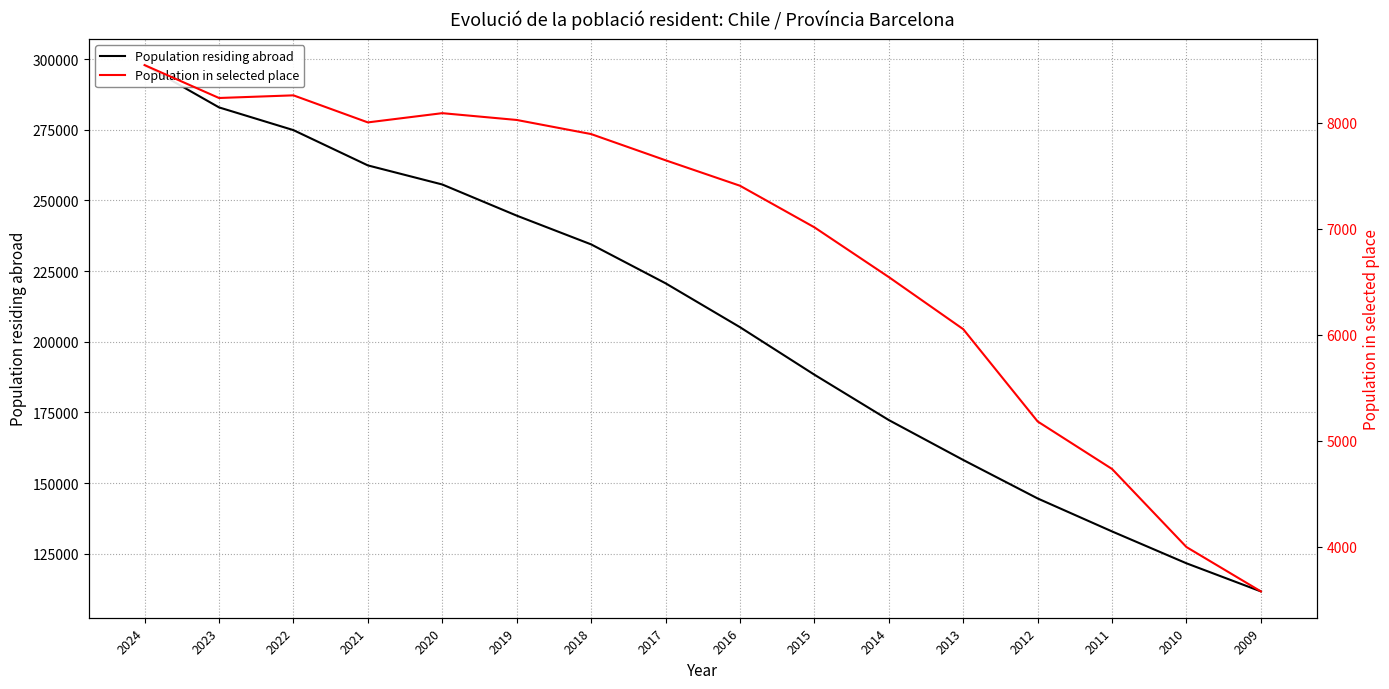

Rank the categories by Population residing abroad value from highest to lowest.

2024, 2023, 2022, 2021, 2020, 2019, 2018, 2017, 2016, 2015, 2014, 2013, 2012, 2011, 2010, 2009